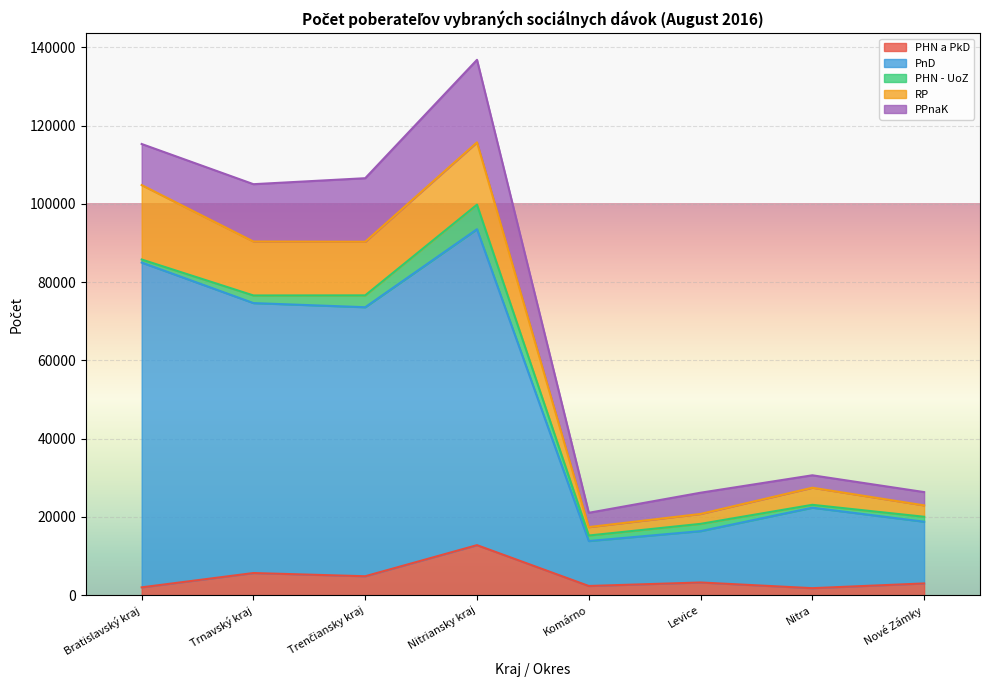

What position from the right is Bratislavský kraj?

8